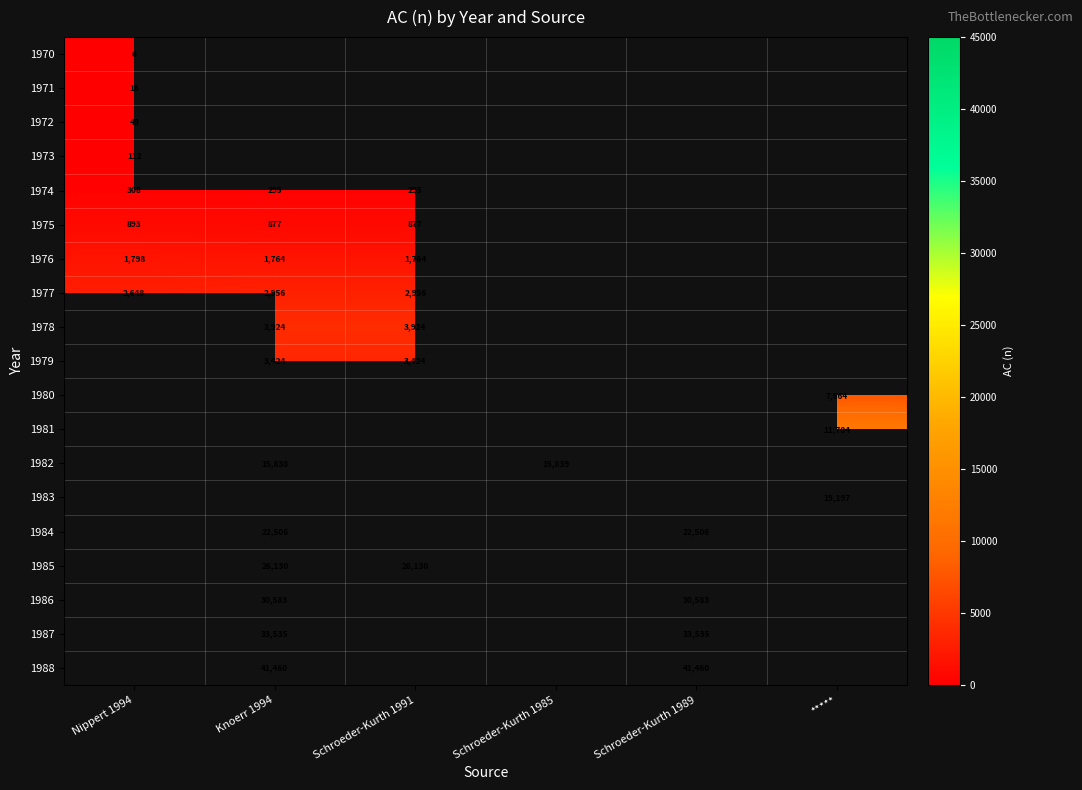

True or false: 1977 has a value of 2956 at Knoerr 1994.

True